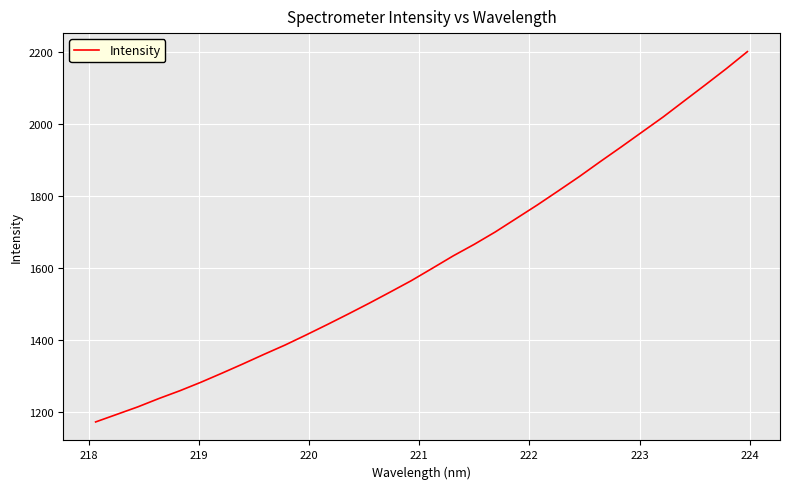

What is the maximum value shown in the chart?

2201.7